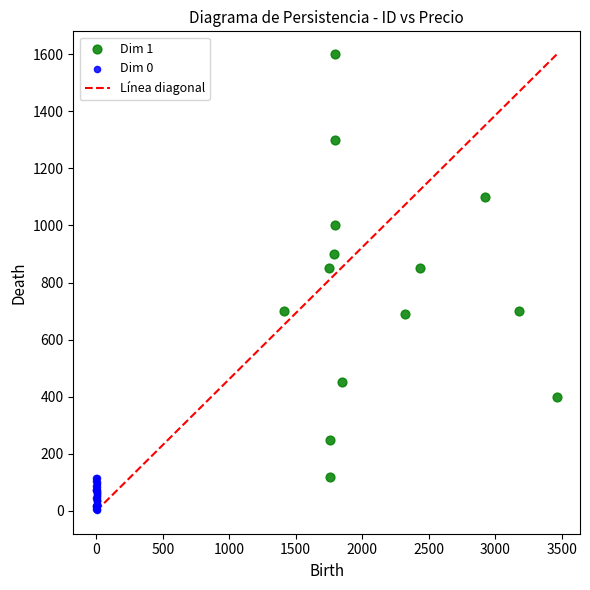

Which series reaches the minimum Y coordinate?

Dim 0